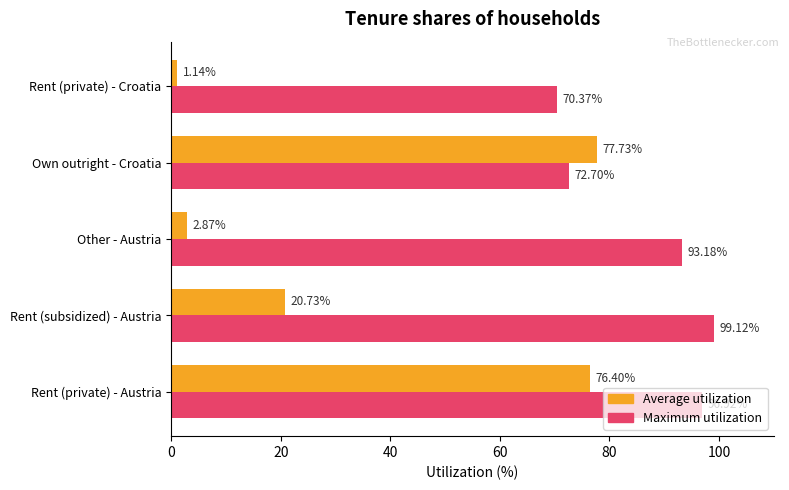

Rank the series by their maximum value, from highest to lowest.

Maximum utilization, Average utilization